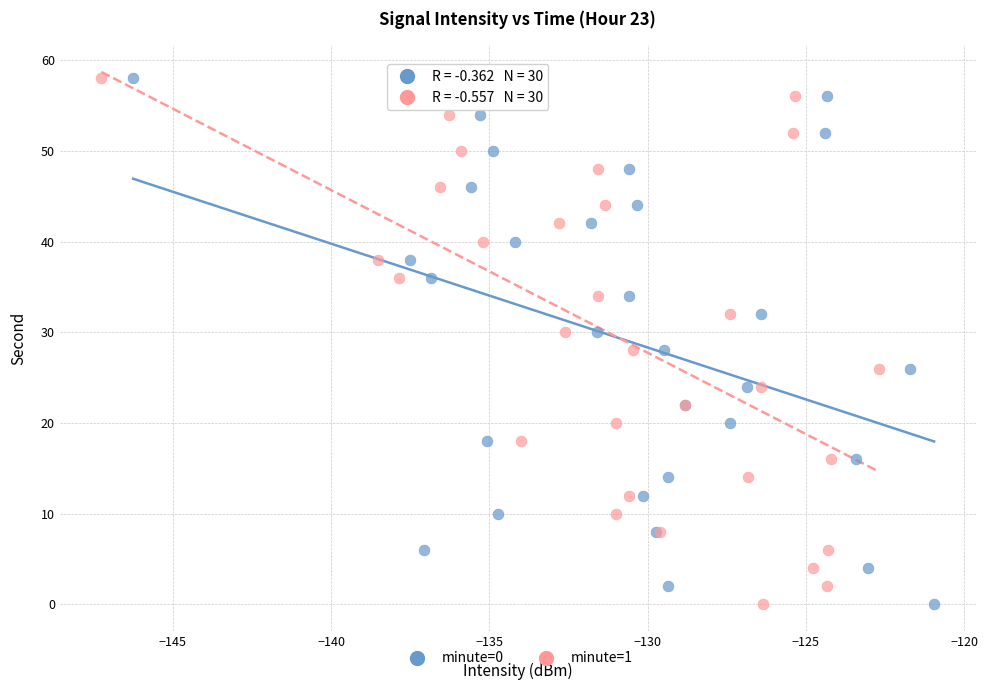

What are all the series names shown in the legend?

minute=0, minute=1